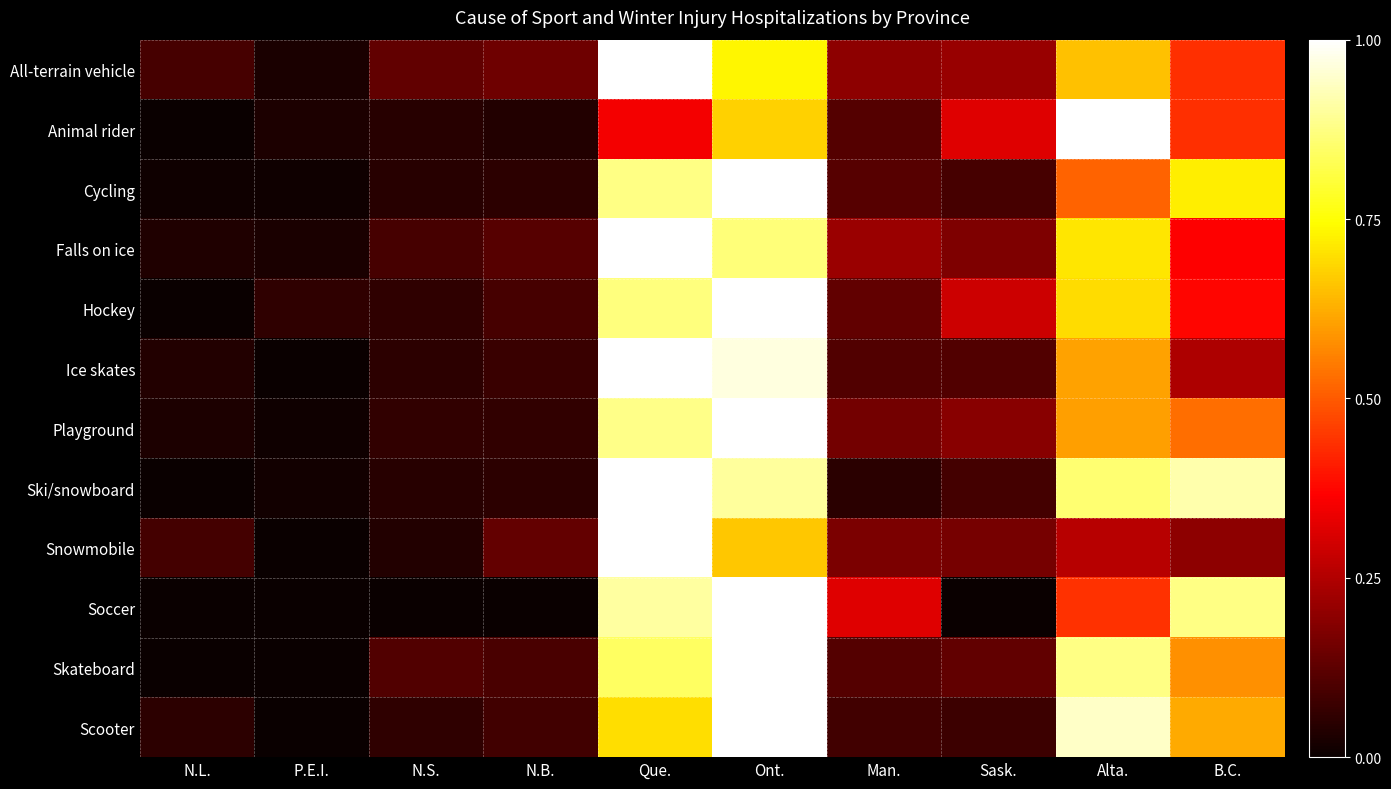

Reading left to right, extract all data points from this chart.

All-terrain vehicle: N.L.=0.1	P.E.I.=0.0	N.S.=0.1	N.B.=0.2	Que.=1.0	Ont.=0.7	Man.=0.2	Sask.=0.2	Alta.=0.7	B.C.=0.4
Animal rider: N.L.=0.0	P.E.I.=0.0	N.S.=0.0	N.B.=0.0	Que.=0.3	Ont.=0.7	Man.=0.1	Sask.=0.3	Alta.=1.0	B.C.=0.4
Cycling: N.L.=0.0	P.E.I.=0.0	N.S.=0.0	N.B.=0.1	Que.=0.9	Ont.=1.0	Man.=0.1	Sask.=0.1	Alta.=0.5	B.C.=0.7
Falls on ice: N.L.=0.0	P.E.I.=0.0	N.S.=0.1	N.B.=0.1	Que.=1.0	Ont.=0.9	Man.=0.2	Sask.=0.2	Alta.=0.7	B.C.=0.4
Hockey: N.L.=0.0	P.E.I.=0.1	N.S.=0.1	N.B.=0.1	Que.=0.9	Ont.=1.0	Man.=0.1	Sask.=0.3	Alta.=0.7	B.C.=0.4
Ice skates: N.L.=0.0	P.E.I.=0.0	N.S.=0.1	N.B.=0.1	Que.=1.0	Ont.=1.0	Man.=0.1	Sask.=0.1	Alta.=0.6	B.C.=0.2
Playground: N.L.=0.0	P.E.I.=0.0	N.S.=0.1	N.B.=0.1	Que.=0.9	Ont.=1.0	Man.=0.2	Sask.=0.2	Alta.=0.6	B.C.=0.5
Ski/snowboard: N.L.=0.0	P.E.I.=0.0	N.S.=0.0	N.B.=0.1	Que.=1.0	Ont.=0.9	Man.=0.0	Sask.=0.1	Alta.=0.9	B.C.=0.9
Snowmobile: N.L.=0.1	P.E.I.=0.0	N.S.=0.0	N.B.=0.1	Que.=1.0	Ont.=0.7	Man.=0.2	Sask.=0.2	Alta.=0.3	B.C.=0.2
Soccer: N.L.=0.0	P.E.I.=0.0	N.S.=0.0	N.B.=0.0	Que.=0.9	Ont.=1.0	Man.=0.3	Sask.=0.0	Alta.=0.4	B.C.=0.9
Skateboard: N.L.=0.0	P.E.I.=0.0	N.S.=0.1	N.B.=0.1	Que.=0.8	Ont.=1.0	Man.=0.1	Sask.=0.1	Alta.=0.9	B.C.=0.6
Scooter: N.L.=0.1	P.E.I.=0.0	N.S.=0.1	N.B.=0.1	Que.=0.7	Ont.=1.0	Man.=0.1	Sask.=0.1	Alta.=0.9	B.C.=0.6